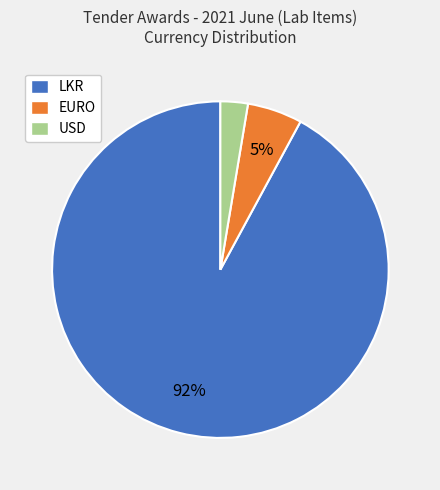

Which slice is the largest?

LKR